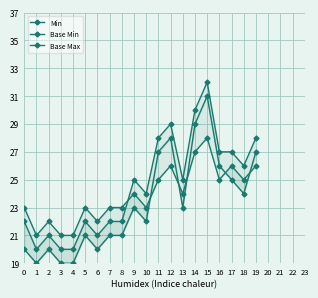

Reading left to right, what are all the values shown in this chart?

Min: 0=23	1=21	2=22	3=21	4=21	5=23	6=22	7=23	8=23	9=24	10=23	11=25	12=26	13=24	14=27	15=28	16=25	17=26	18=25	19=26
Base Min: 0=22	1=20	2=21	3=20	4=20	5=22	6=21	7=22	8=22	9=25	10=24	11=28	12=29	13=25	14=30	15=32	16=27	17=27	18=26	19=28
Base Max: 0=20	1=19	2=20	3=19	4=19	5=21	6=20	7=21	8=21	9=23	10=22	11=27	12=28	13=23	14=29	15=31	16=26	17=25	18=24	19=27